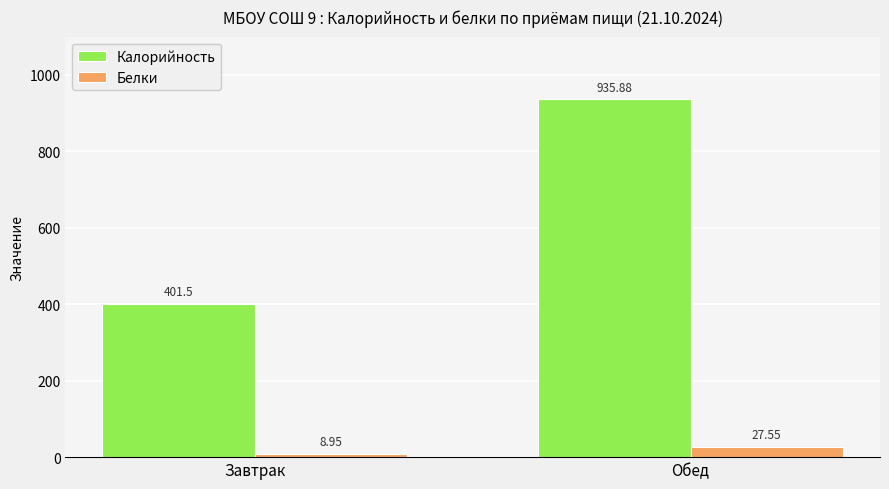

How many bars are there in each group?

2